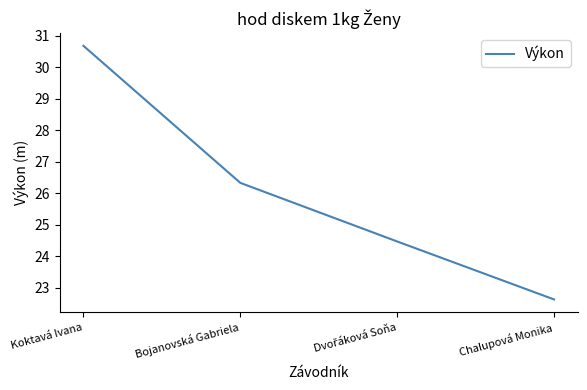

What is the ratio of the value at Bojanovská Gabriela to the value at Koktavá Ivana?

0.9